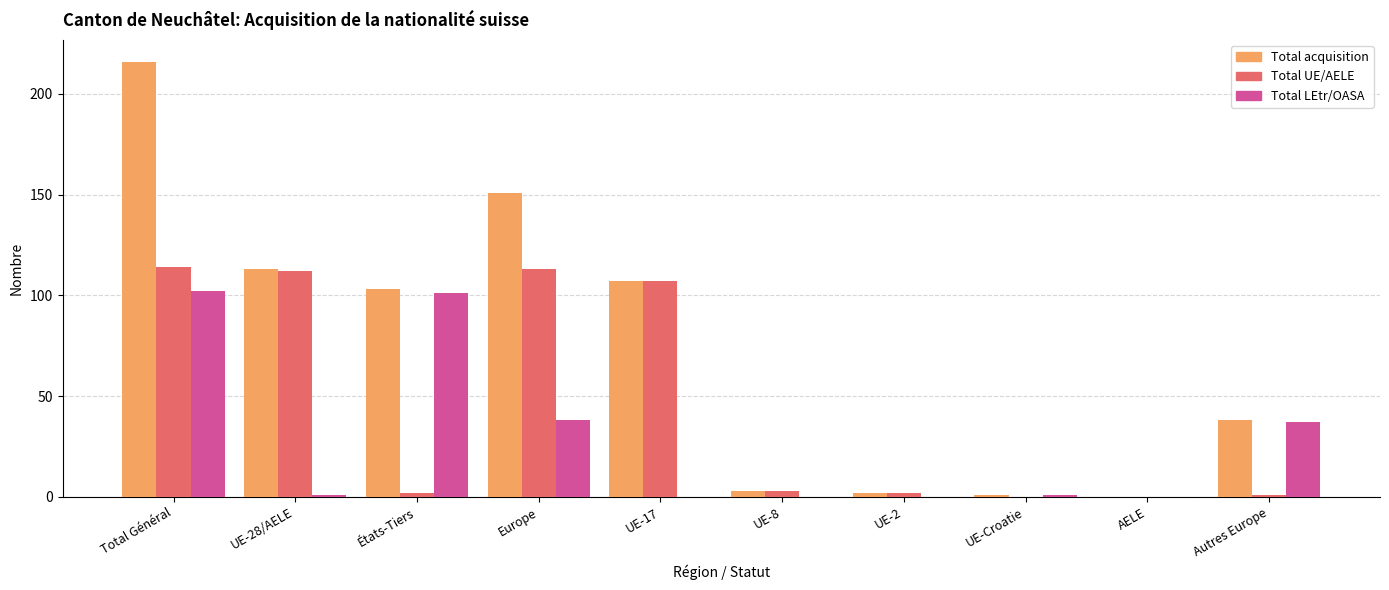

What is the sum of all Total UE/AELE values?

454